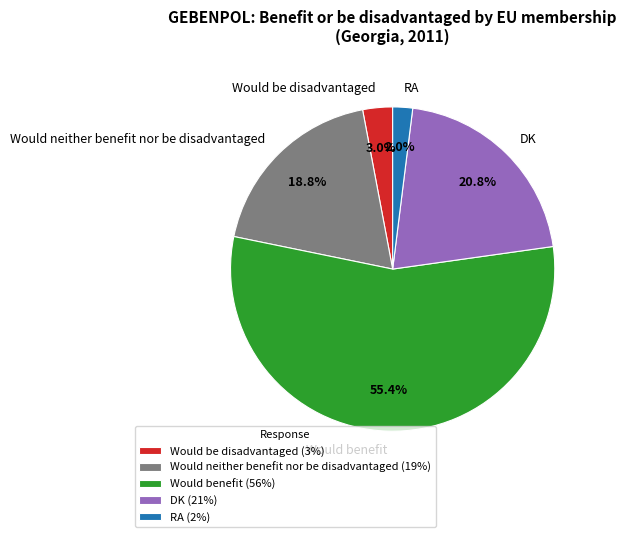

Is DK the majority of the pie?

No